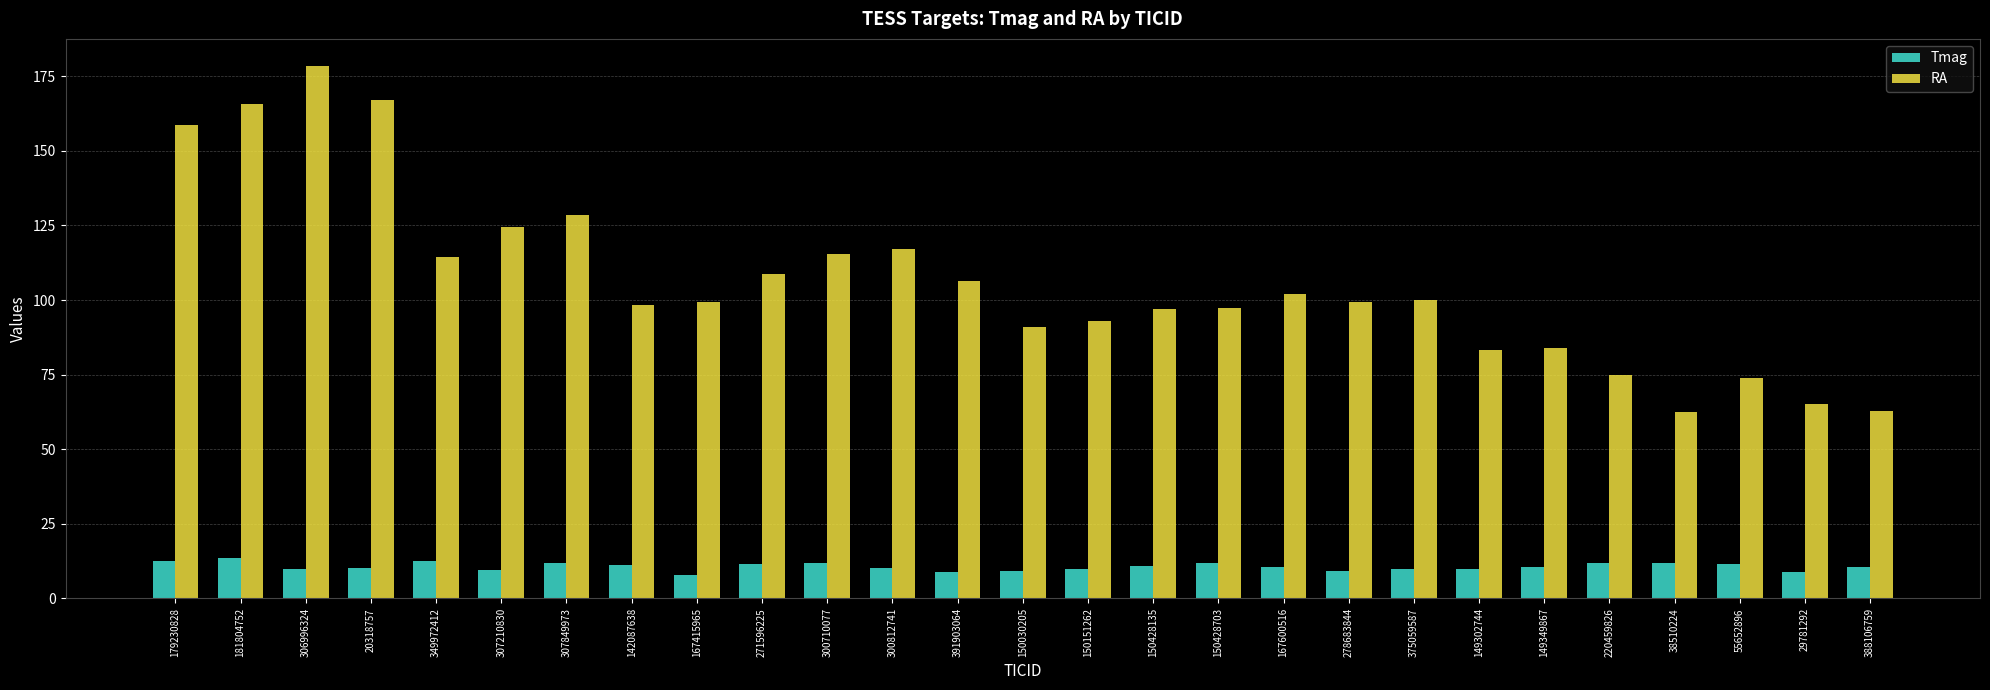

Which series has the largest range (max minus min)?

RA